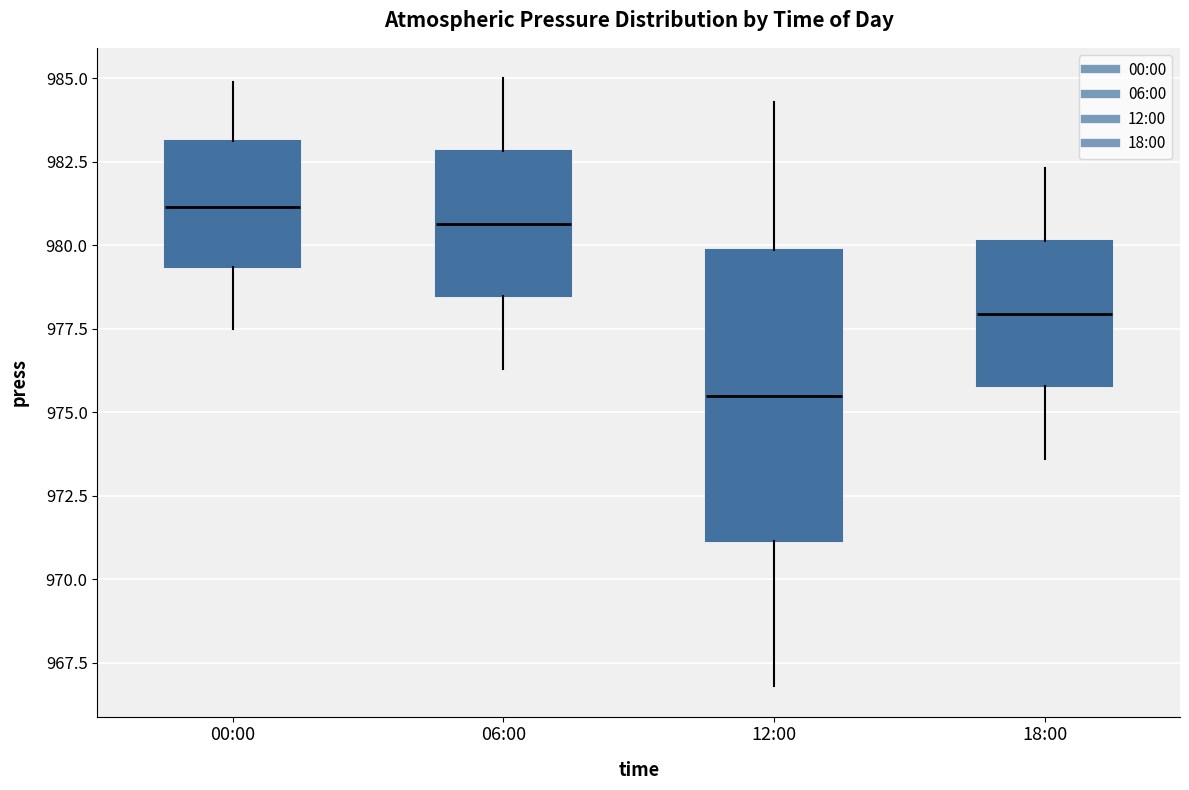

Reading left to right, read every box against the y-axis: the position of its median line, the range the box covers, and the ends of its whiskers. The values are not printed on the chart, so give them approximately, as read against the axis.

00:00: median 981.0, box 979.5 to 983.0, whiskers 977.5 to 985.0
06:00: median 980.5, box 978.5 to 983.0, whiskers 976.5 to 985.0
12:00: median 975.5, box 971.0 to 980.0, whiskers 967.0 to 984.5
18:00: median 978.0, box 976.0 to 980.0, whiskers 973.5 to 982.5